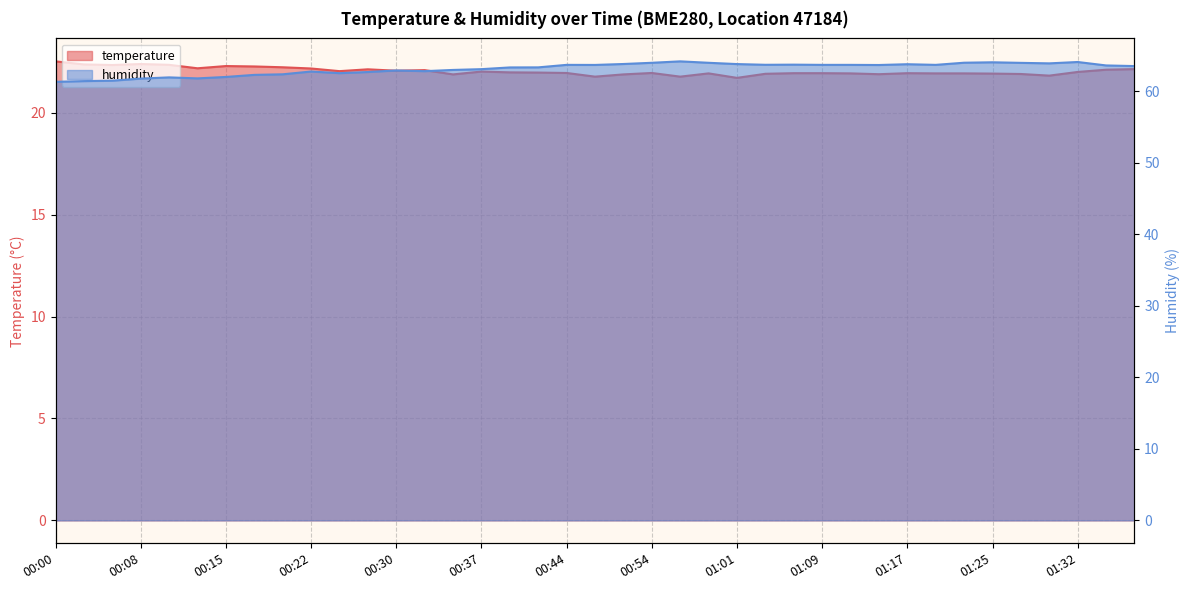

What is the sum of all temperature values?

859.5